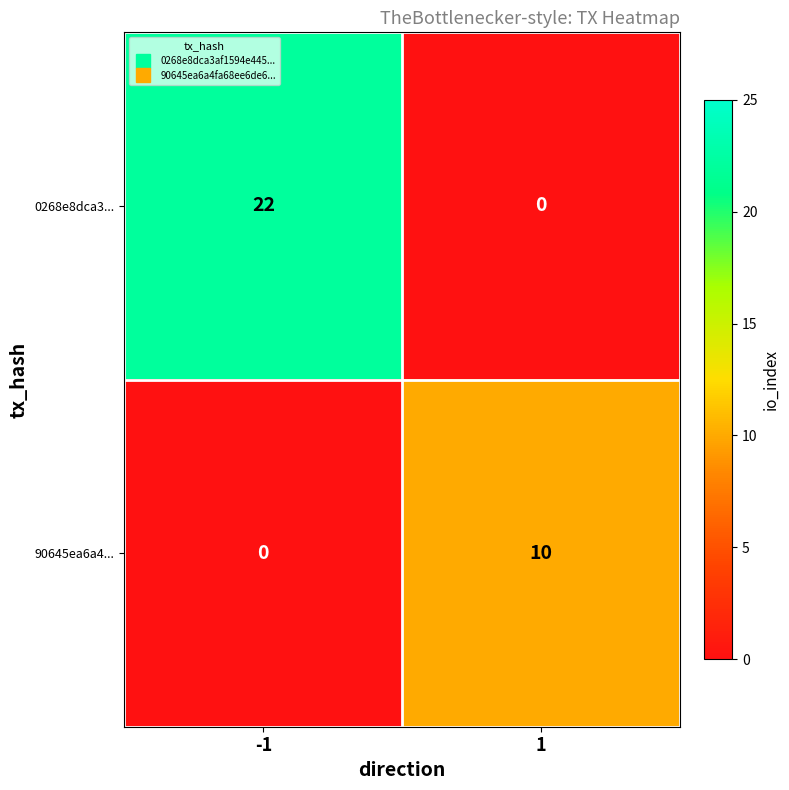

Reading right to left, transcribe all the data shown in this chart.

0268e8dca3...: 0	22
90645ea6a4...: 10	0